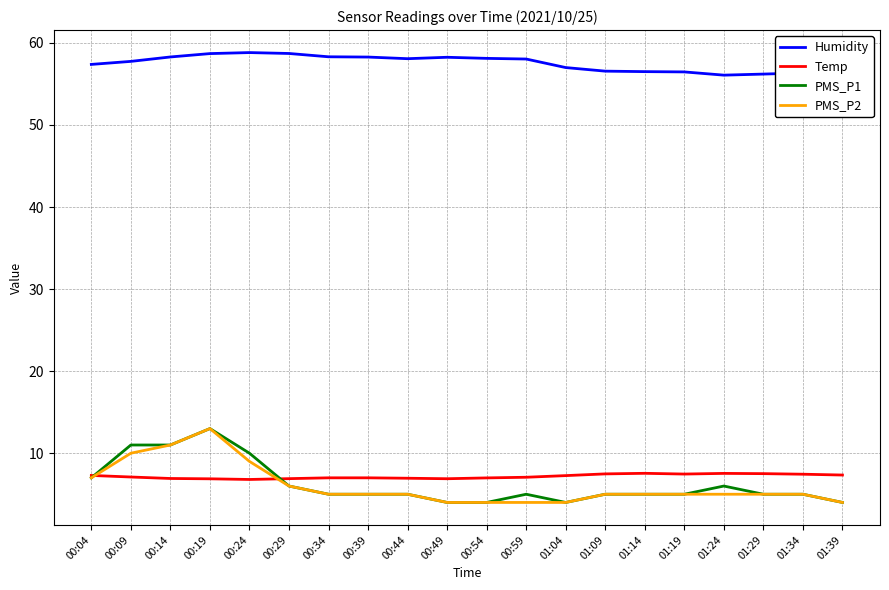

True or false: Temp and Humidity cross at least once.

False